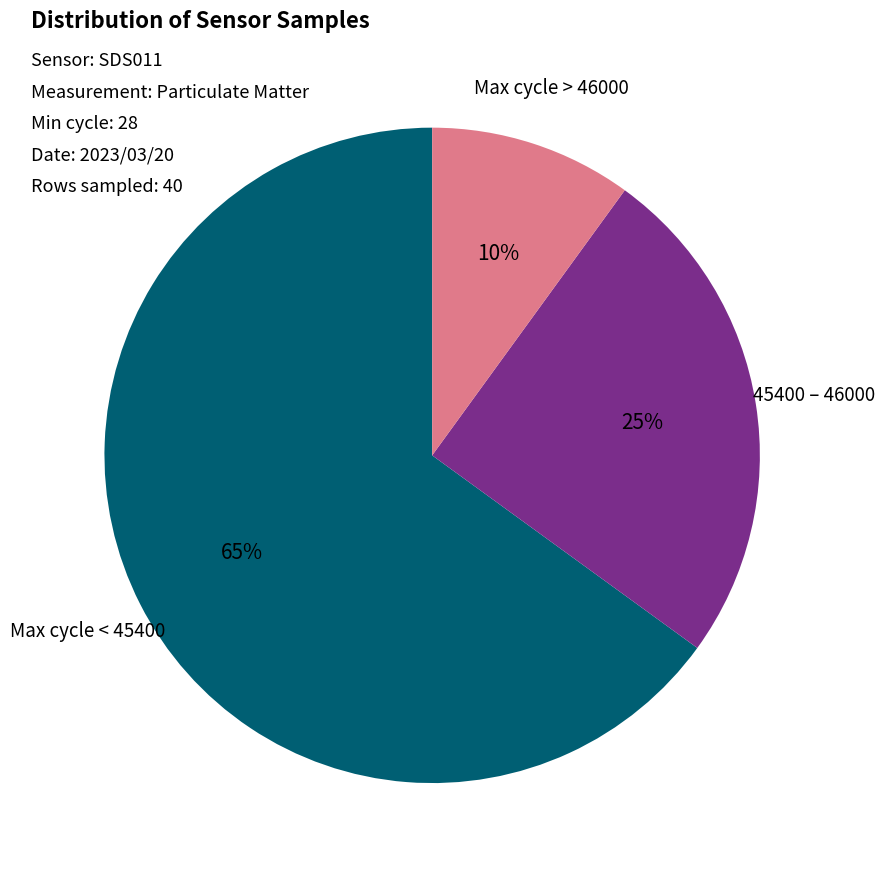

To the nearest percent, what is the average slice percentage?

33%